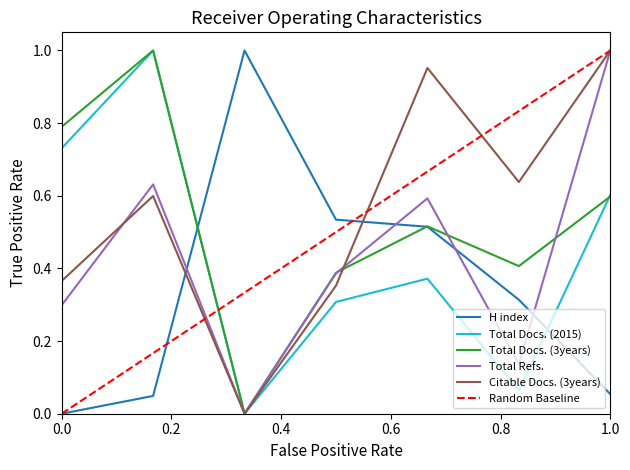

After their last crossing, which series has the higher values: Total Docs. (2015) or H index?

Total Docs. (2015)